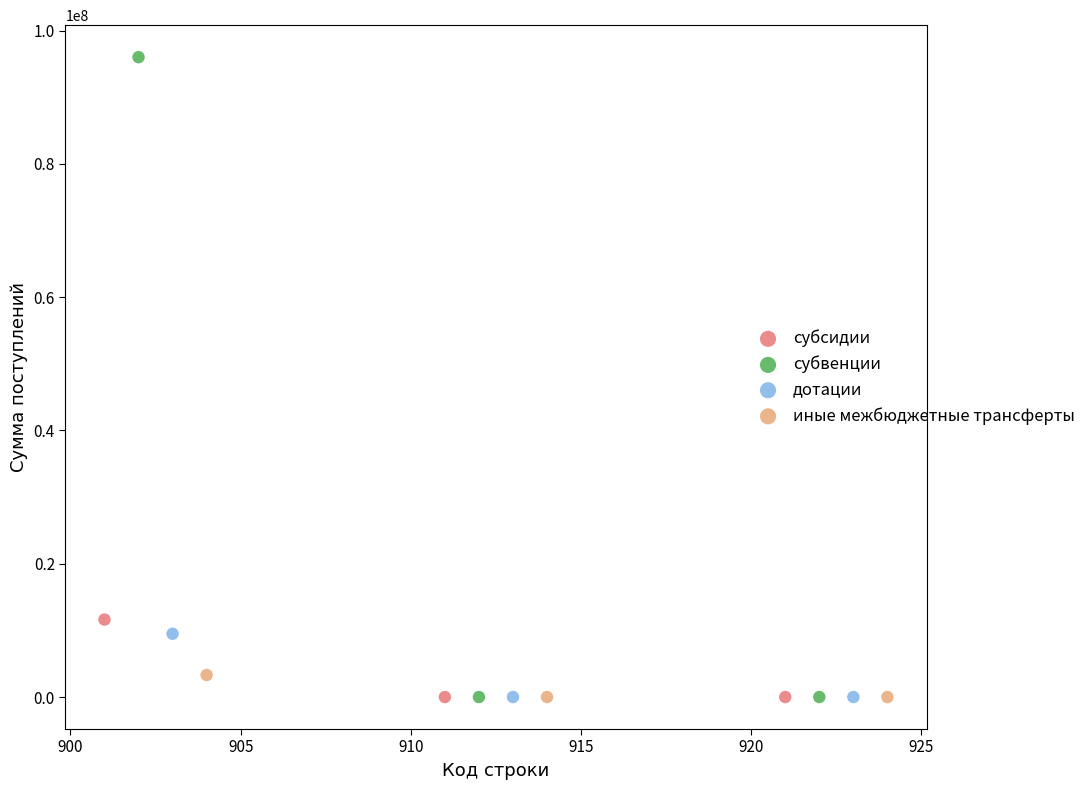

Which series has the largest Y range (max minus min)?

субвенции